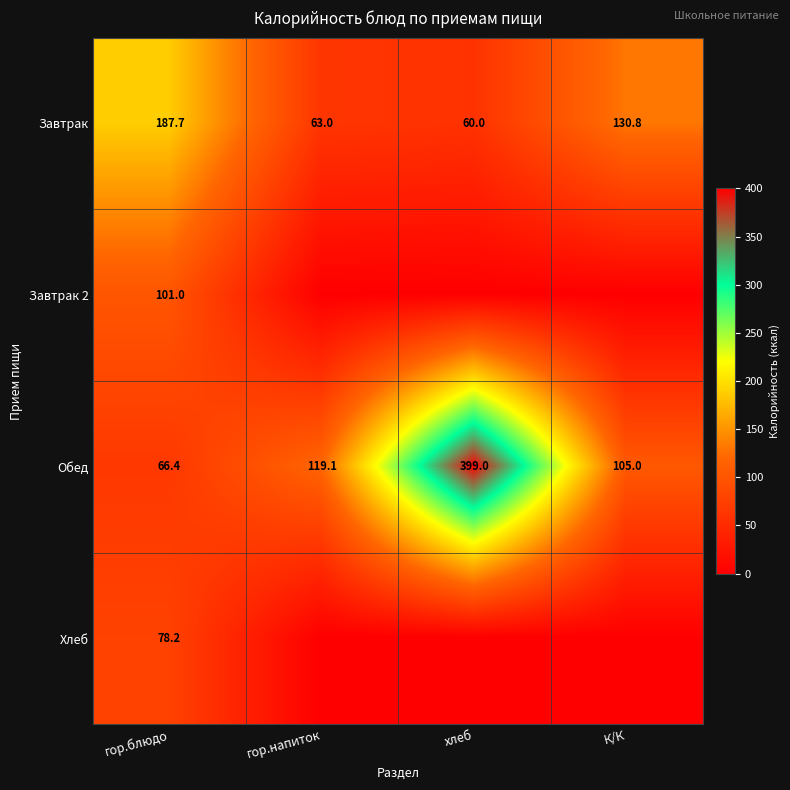

At which label does Обед first exceed 119?

гор.напиток